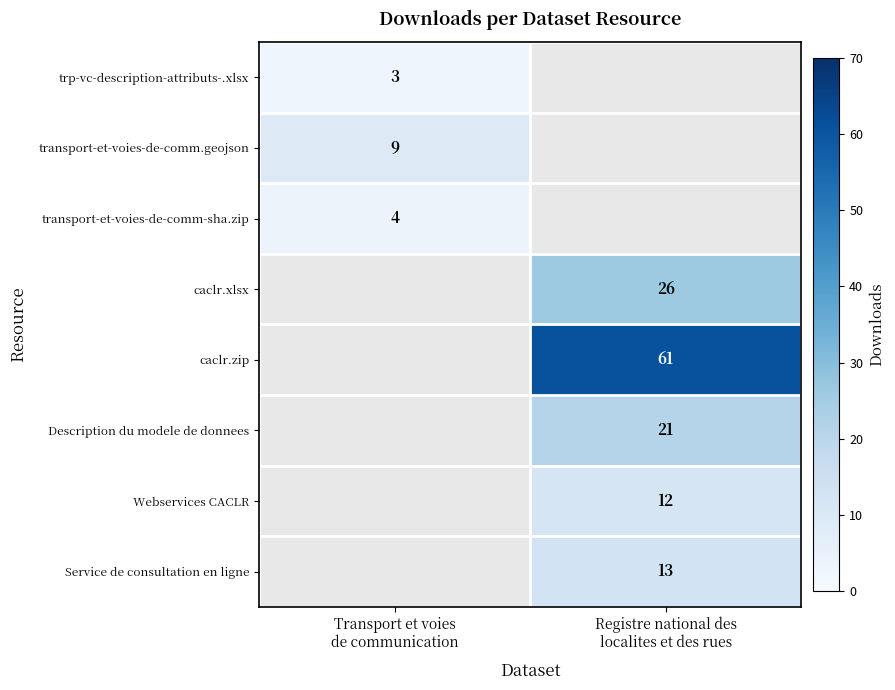

What is the greatest value displayed?

61.0